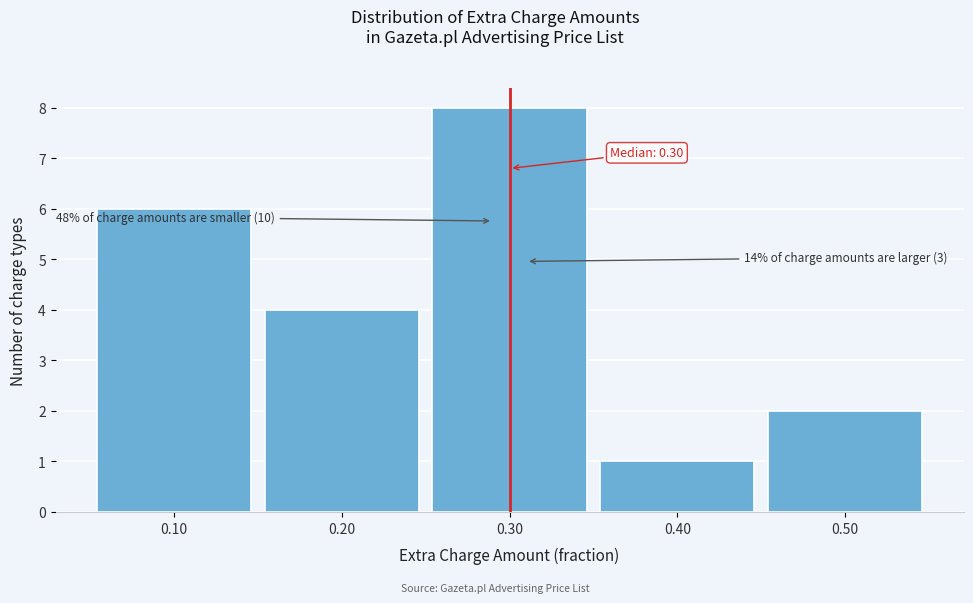

Over which range of the x-axis is the bar tallest?

0.25 to 0.35